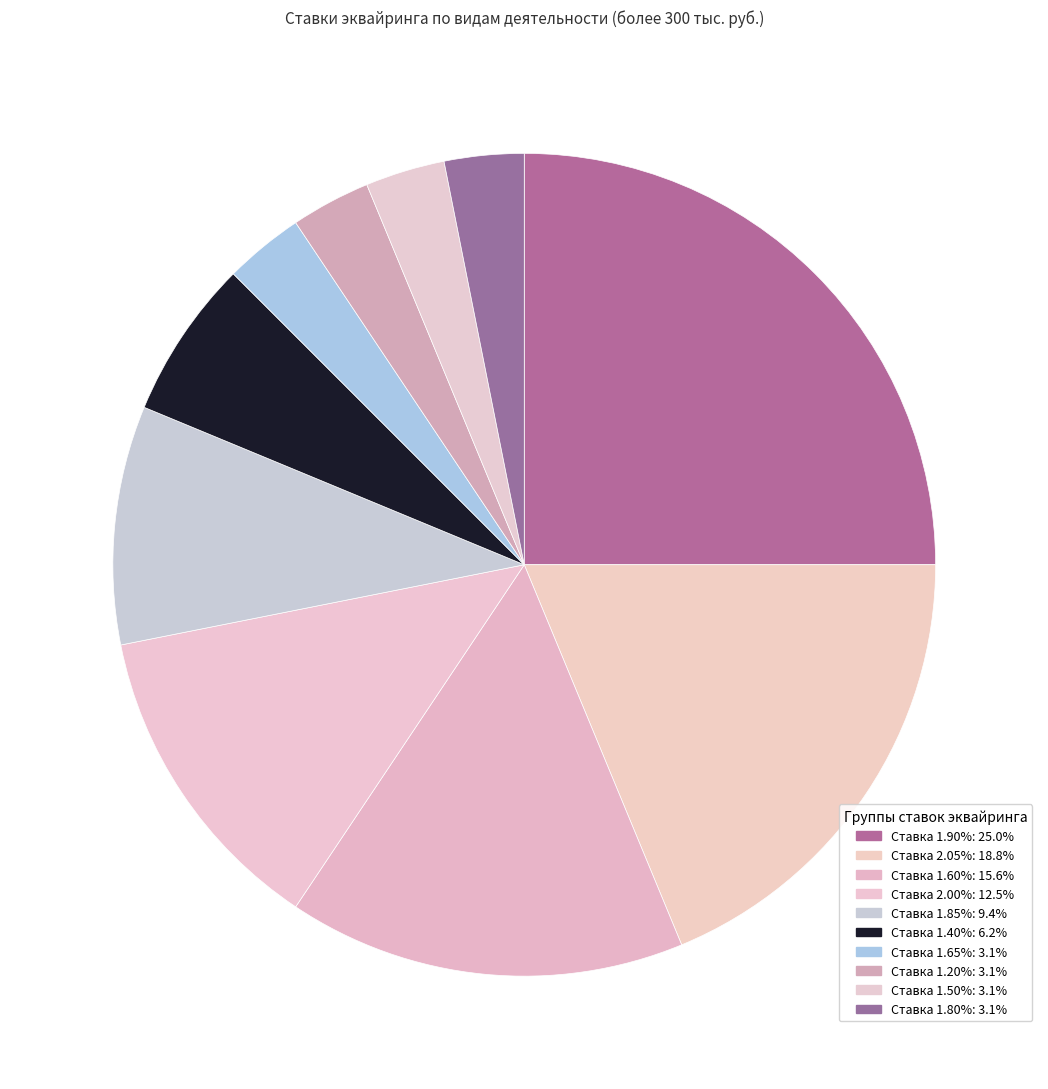

How many segments does this pie chart have?

10